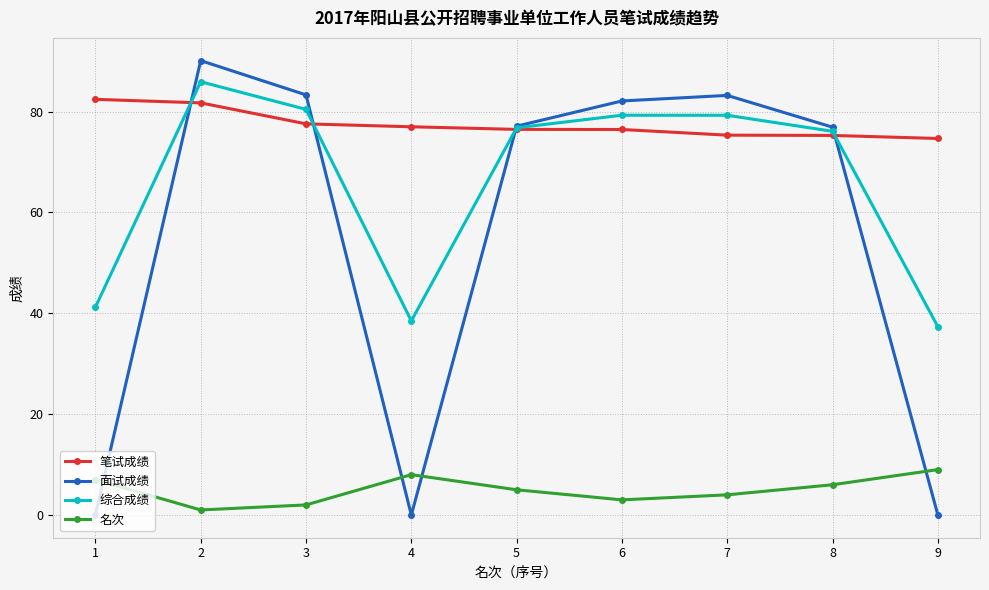

At which category is the sum across all series the highest?

2